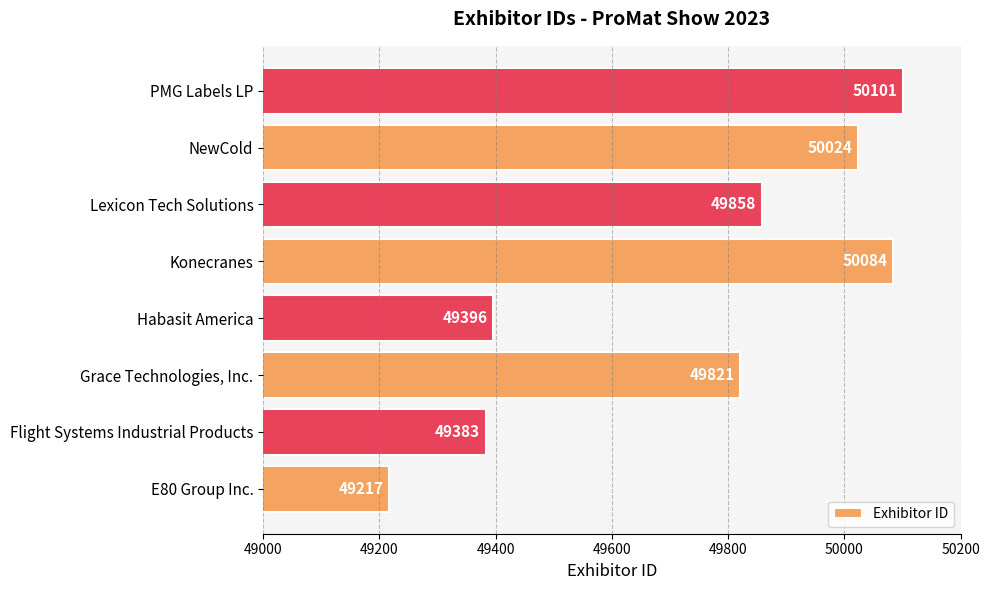

What is the sum of all values?

397884